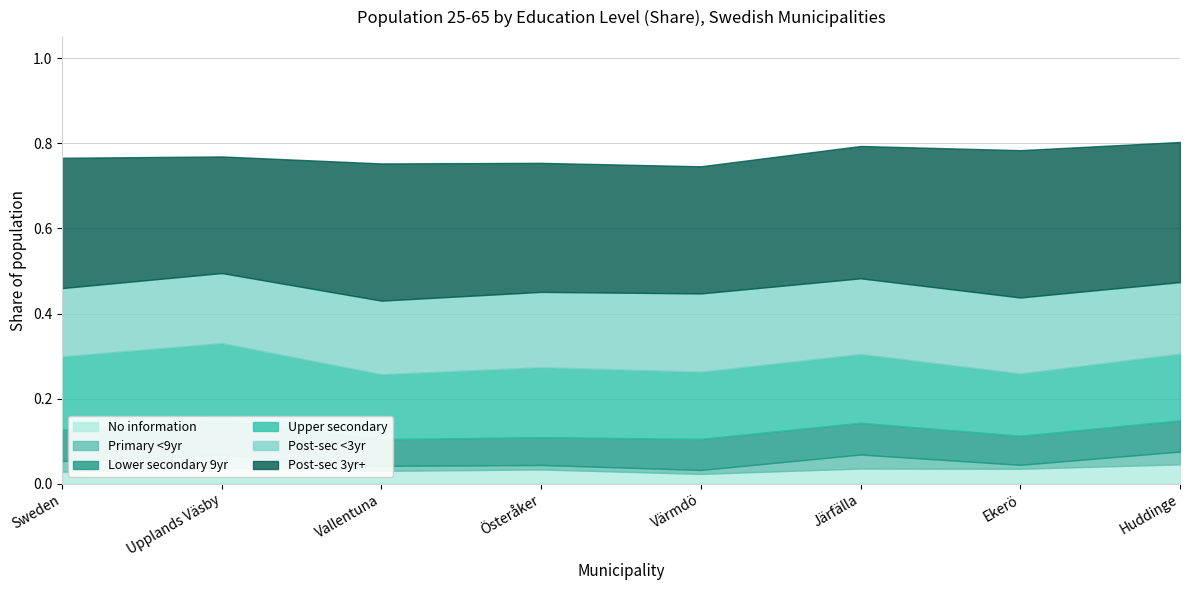

True or false: Lower secondary 9yr and Post-sec 3yr+ cross at least once.

False